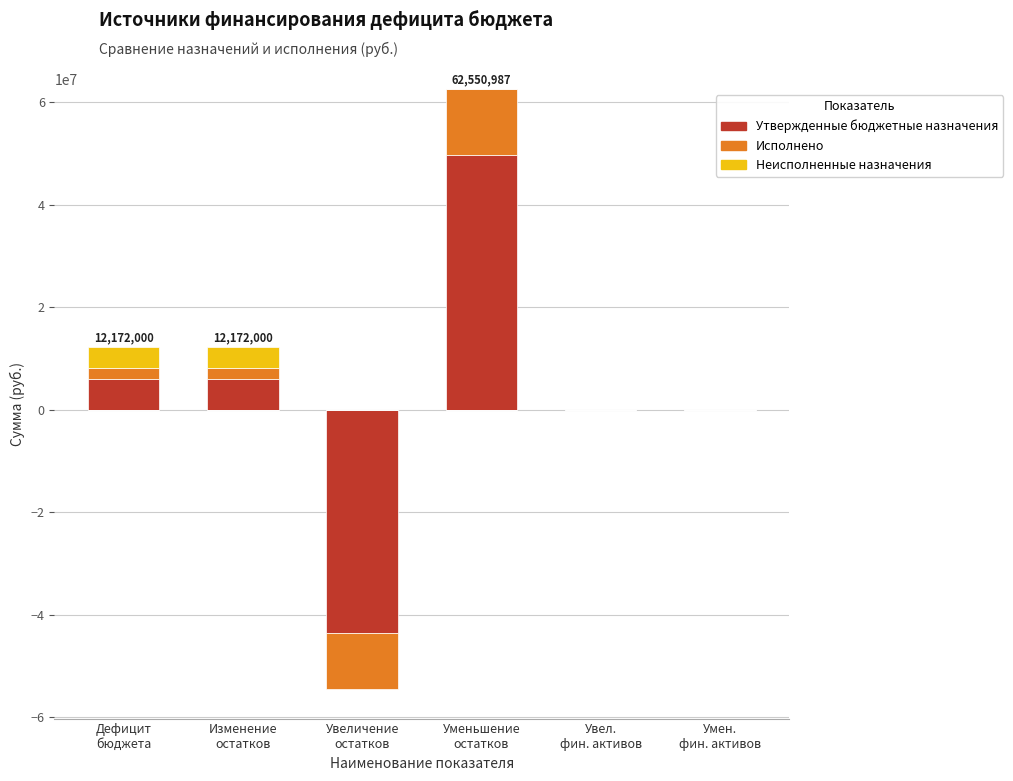

Which category has the highest value across all series?

Уменьшение
остатков